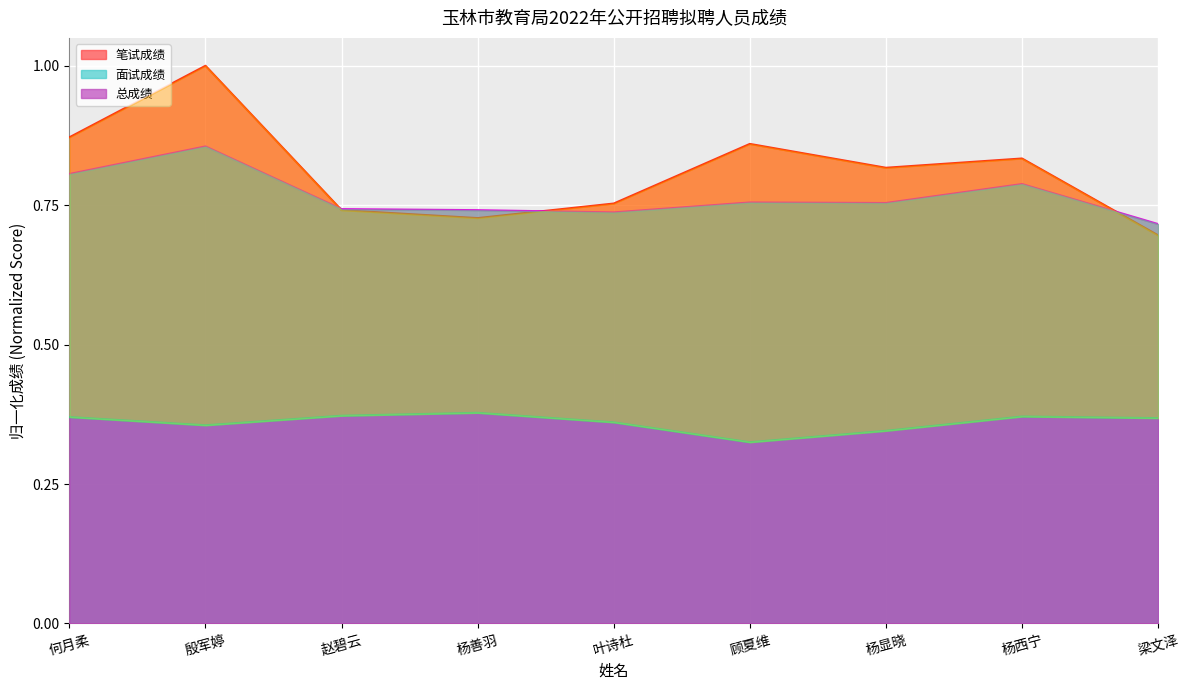

The value of 面试成绩 at 殷军婷 is 0.2. True or false?

False